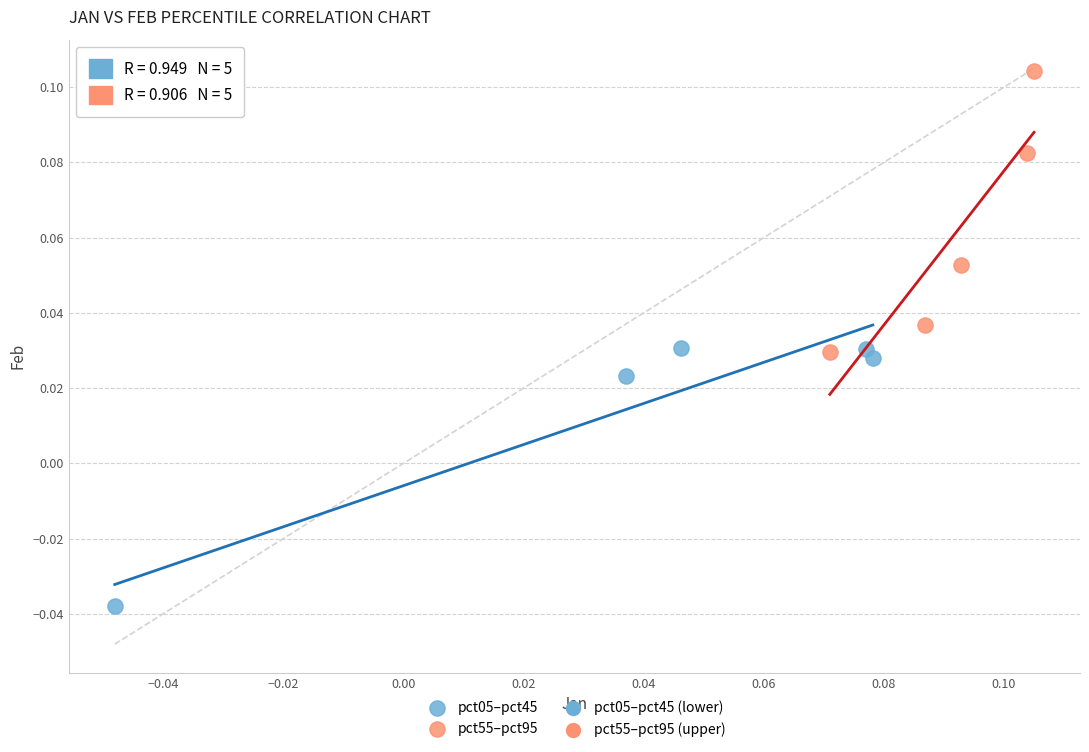

Which series reaches the maximum Y coordinate?

pct55–pct95